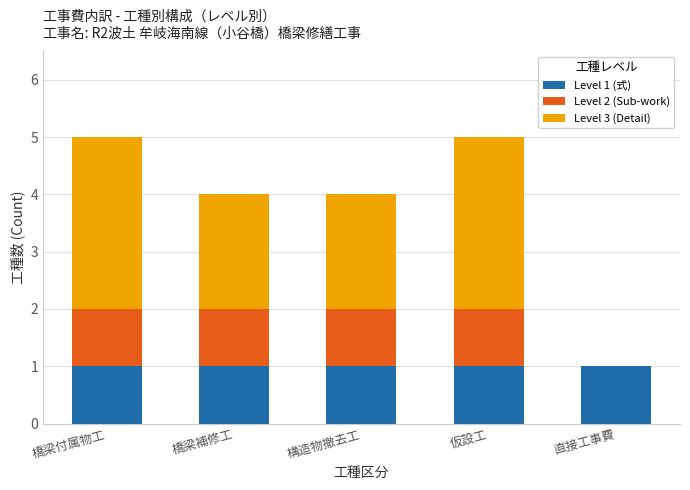

What is the total value across all series at 構造物撤去工?

4